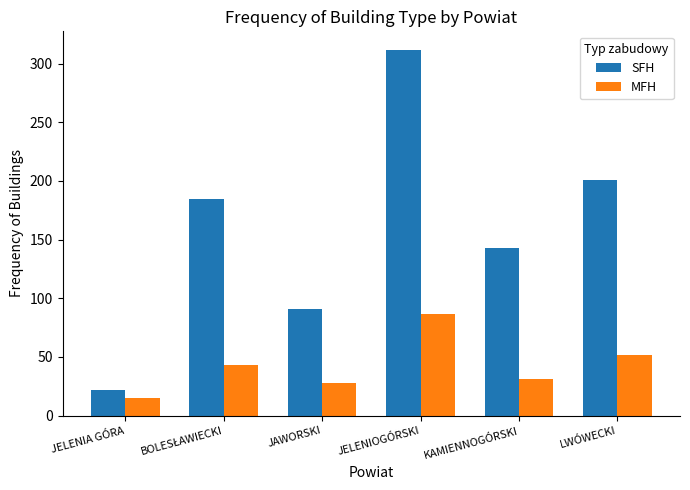

Which series has the largest range (max minus min)?

SFH